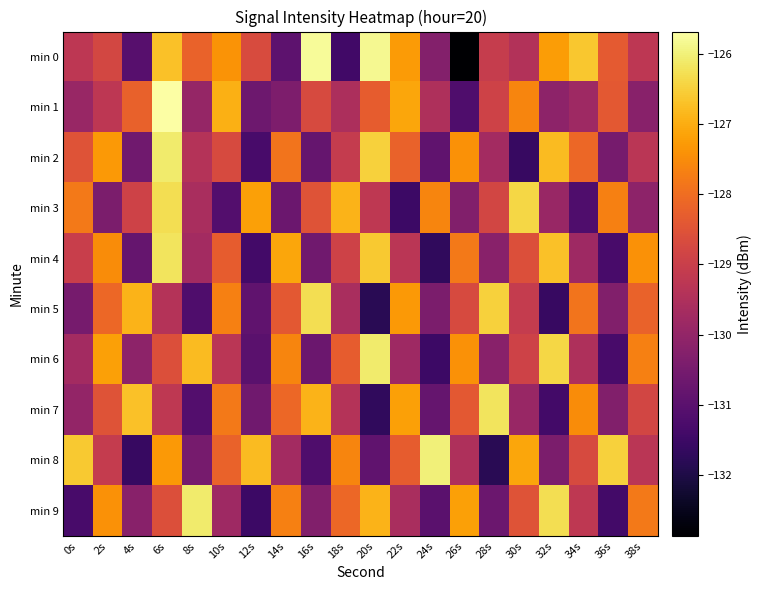

Reading right to left, list all the values displayed in this chart.

min 0: 38s=-129.2	36s=-128.4	34s=-126.6	32s=-127.3	30s=-129.4	28s=-129.1	26s=-132.9	24s=-130.3	22s=-127.3	20s=-125.8	18s=-131.4	16s=-125.8	14s=-130.9	12s=-128.7	10s=-127.4	8s=-128.2	6s=-126.7	4s=-131.1	2s=-128.8	0s=-129.2
min 1: 38s=-130.2	36s=-128.4	34s=-129.8	32s=-130.1	30s=-127.6	28s=-128.9	26s=-131.2	24s=-129.5	22s=-127.1	20s=-128.3	18s=-129.6	16s=-128.7	14s=-130.4	12s=-130.7	10s=-127.0	8s=-130.0	6s=-125.7	4s=-128.2	2s=-129.2	0s=-129.9
min 2: 38s=-129.3	36s=-130.5	34s=-128.1	32s=-126.8	30s=-131.6	28s=-129.7	26s=-127.4	24s=-130.9	22s=-128.2	20s=-126.5	18s=-129.1	16s=-130.8	14s=-127.9	12s=-131.3	10s=-128.7	8s=-129.4	6s=-126.1	4s=-130.6	2s=-127.3	0s=-128.5
min 3: 38s=-130.1	36s=-127.7	34s=-131.2	32s=-129.9	30s=-126.4	28s=-128.8	26s=-130.3	24s=-127.6	22s=-131.5	20s=-129.2	18s=-126.9	16s=-128.5	14s=-130.7	12s=-127.2	10s=-131.1	8s=-129.6	6s=-126.3	4s=-128.9	2s=-130.4	0s=-127.8
min 4: 38s=-127.4	36s=-131.3	34s=-129.8	32s=-126.7	30s=-128.6	28s=-130.2	26s=-127.8	24s=-131.7	22s=-129.3	20s=-126.6	18s=-128.9	16s=-130.6	14s=-127.1	12s=-131.4	10s=-128.3	8s=-129.7	6s=-126.2	4s=-130.8	2s=-127.5	0s=-129.0
min 5: 38s=-128.2	36s=-130.3	34s=-127.9	32s=-131.6	30s=-129.1	28s=-126.5	26s=-128.7	24s=-130.4	22s=-127.3	20s=-131.8	18s=-129.6	16s=-126.3	14s=-128.4	12s=-130.9	10s=-127.7	8s=-131.2	6s=-129.4	4s=-126.9	2s=-128.1	0s=-130.5
min 6: 38s=-127.7	36s=-131.3	34s=-129.5	32s=-126.4	30s=-128.9	28s=-130.2	26s=-127.4	24s=-131.5	22s=-129.8	20s=-126.1	18s=-128.3	16s=-130.7	14s=-127.6	12s=-131.0	10s=-129.3	8s=-126.8	6s=-128.6	4s=-130.1	2s=-127.2	0s=-129.7
min 7: 38s=-128.8	36s=-130.3	34s=-127.5	32s=-131.4	30s=-129.9	28s=-126.2	26s=-128.4	24s=-130.8	22s=-127.2	20s=-131.7	18s=-129.4	16s=-126.9	14s=-128.1	12s=-130.6	10s=-127.8	8s=-131.1	6s=-129.2	4s=-126.7	2s=-128.5	0s=-130.0
min 8: 38s=-129.3	36s=-126.5	34s=-128.7	32s=-130.4	30s=-127.1	28s=-131.8	26s=-129.5	24s=-126.0	22s=-128.3	20s=-130.9	18s=-127.6	16s=-131.2	14s=-129.7	12s=-126.8	10s=-128.2	8s=-130.5	6s=-127.3	4s=-131.6	2s=-129.1	0s=-126.6
min 9: 38s=-127.8	36s=-131.4	34s=-129.2	32s=-126.3	30s=-128.5	28s=-130.7	26s=-127.2	24s=-131.0	22s=-129.6	20s=-126.9	18s=-128.1	16s=-130.3	14s=-127.7	12s=-131.5	10s=-129.8	8s=-126.1	6s=-128.6	4s=-130.2	2s=-127.4	0s=-131.3